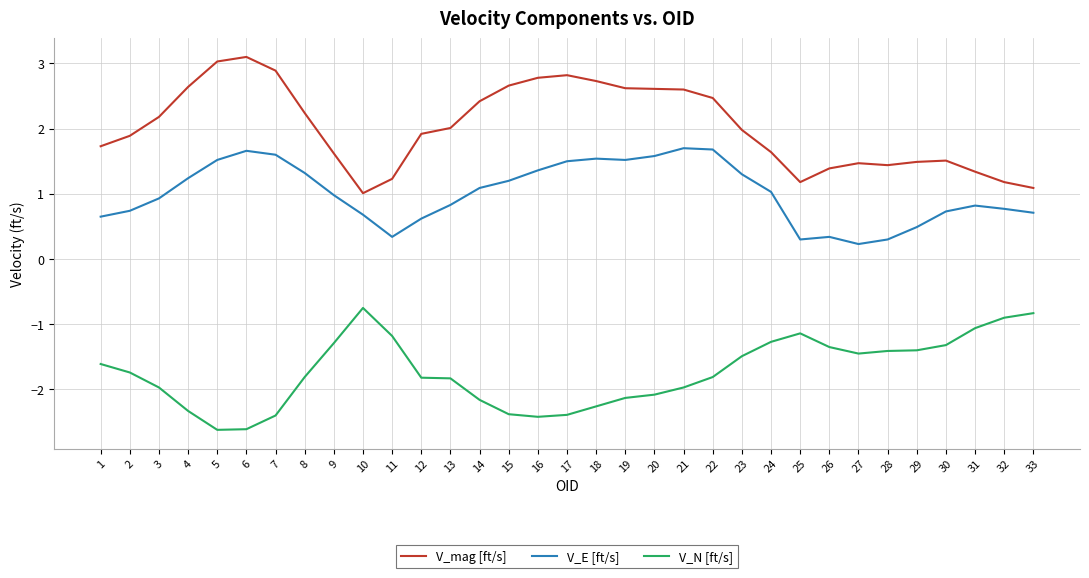

What is the difference between the maximum and minimum values in the V_E [ft/s] series?

1.5